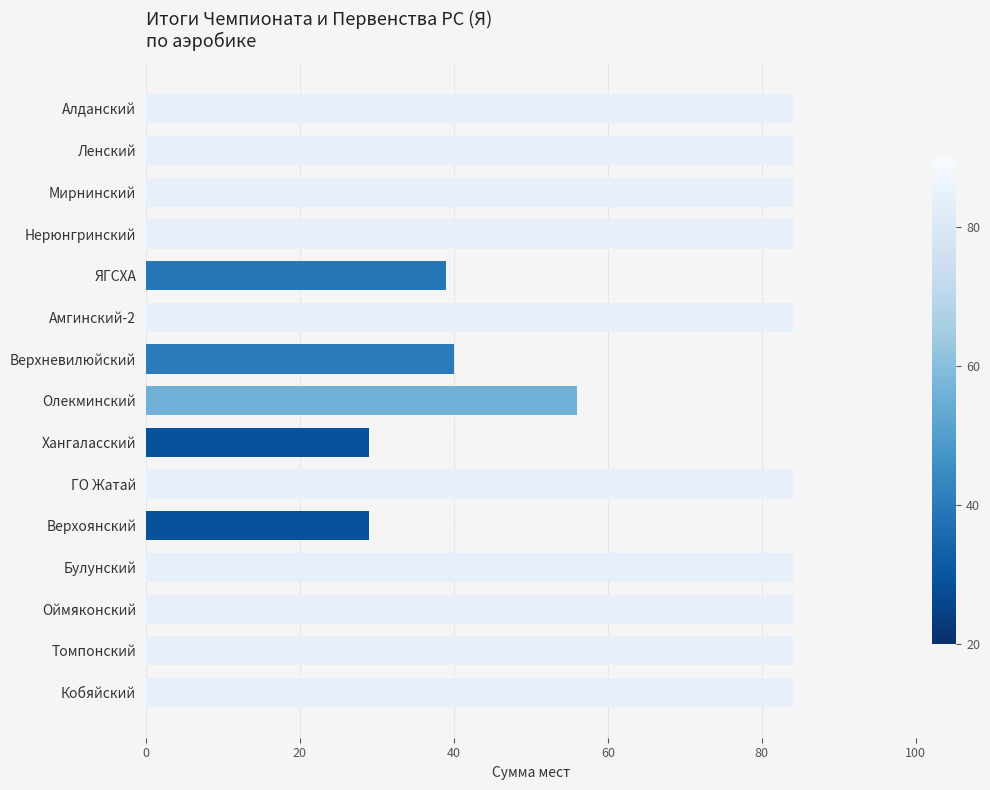

Reading top to bottom, what are all the values shown in this chart?

84	84	84	84	39	84	40	56	29	84	29	84	84	84	84